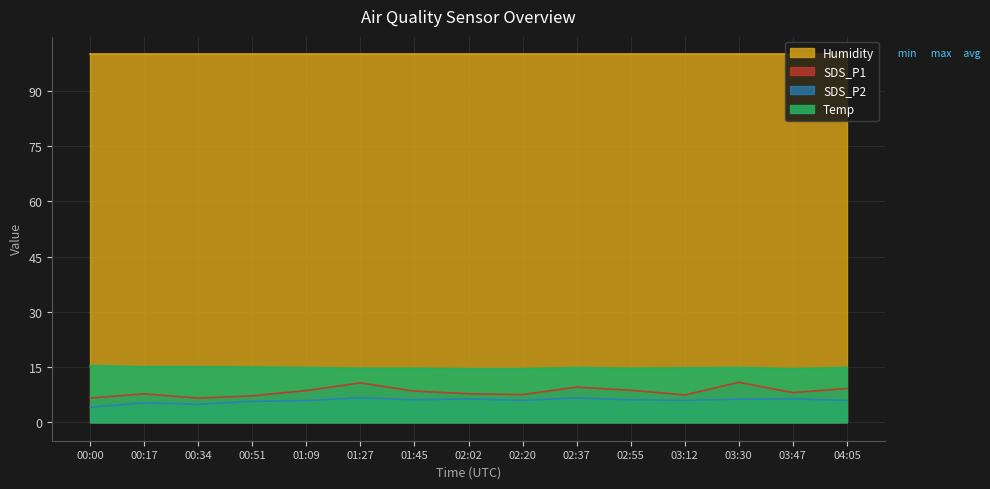

At which label does Temp reach its peak?

00:00